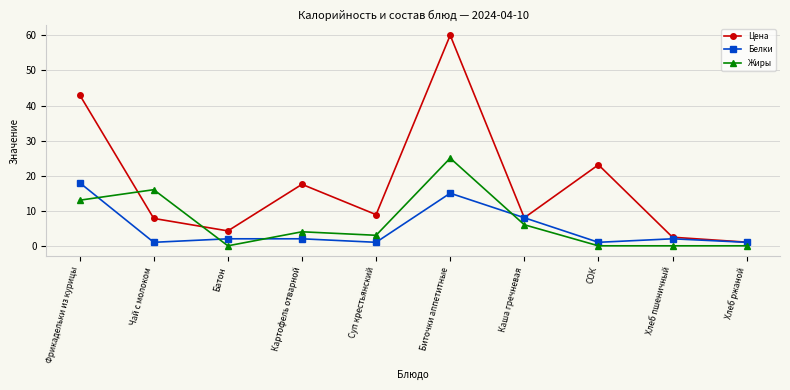

At which label does Жиры reach its peak?

Биточки аппетитные